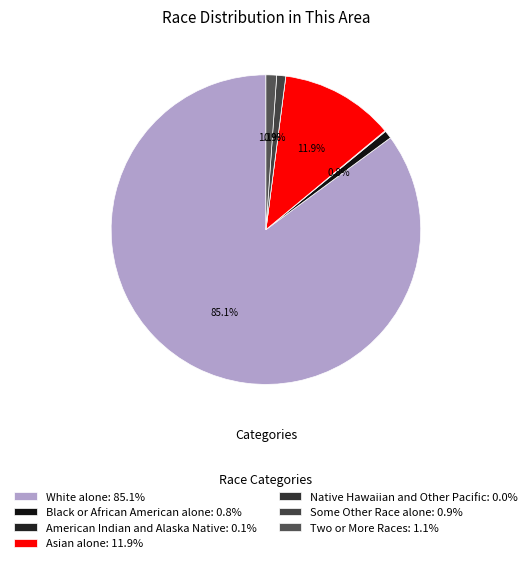

Does any single category account for the majority?

Yes